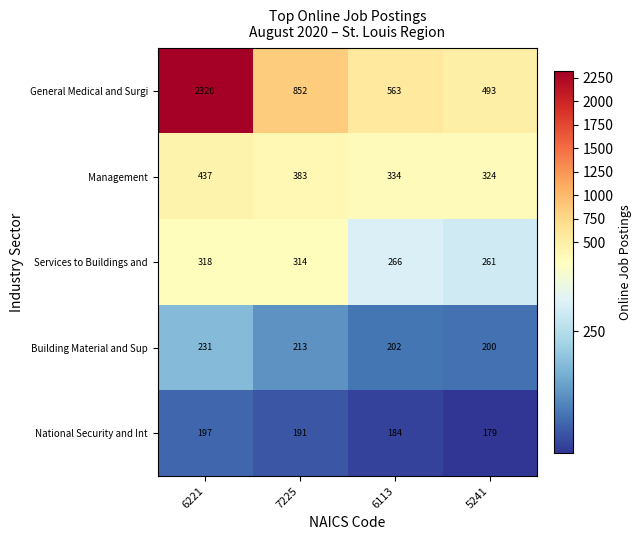

What is the total value across all series at 6221?

3503